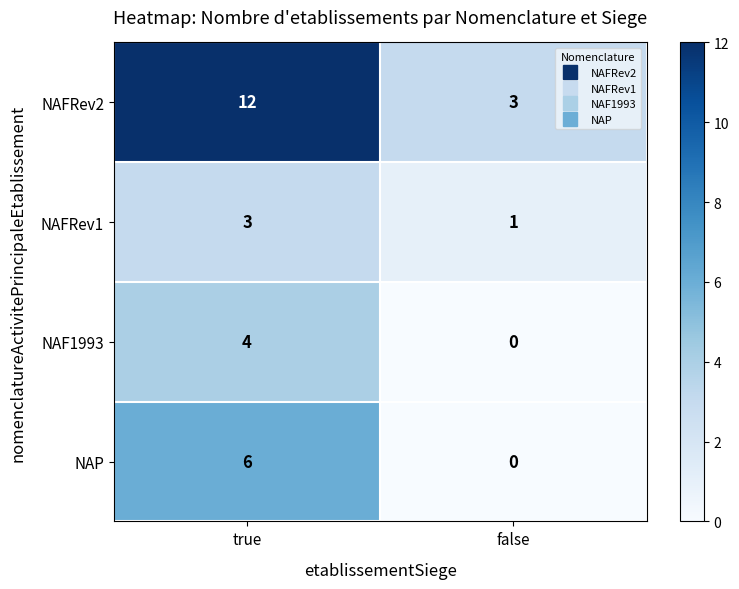

At which label is NAFRev2 closest to 7?

false